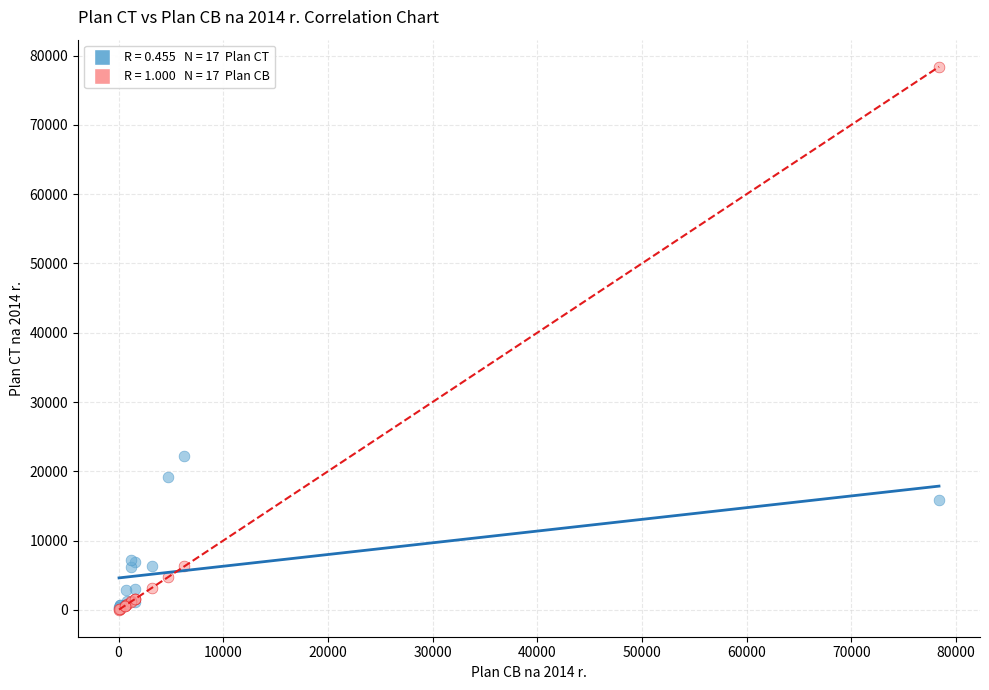

Across all series, what Y value is closest to 39207?

22257.0